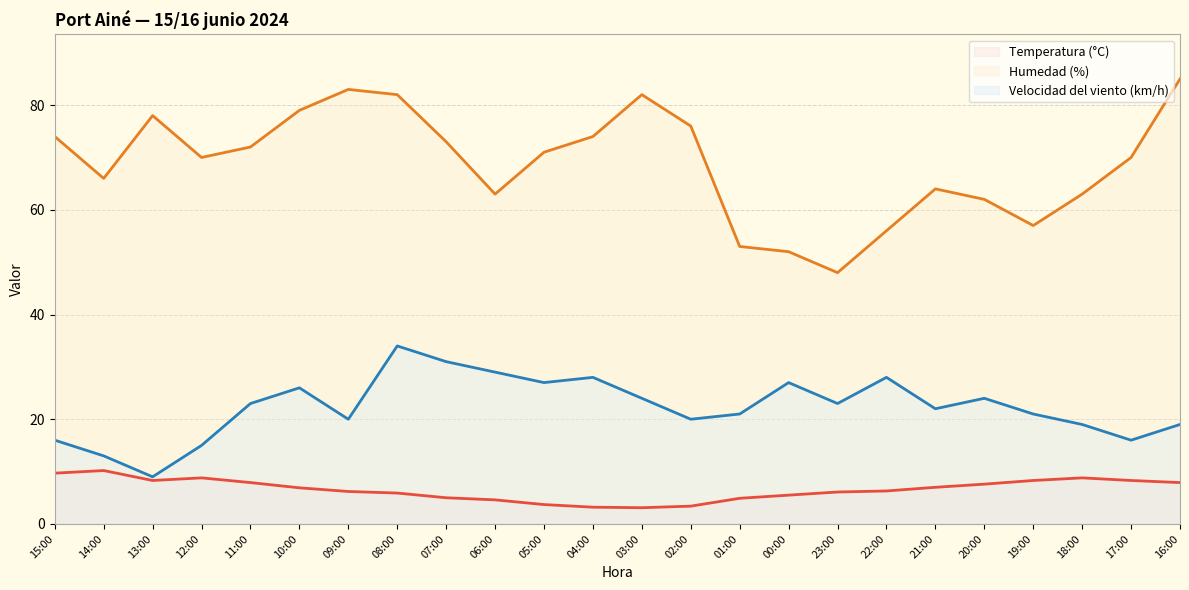

Does the chart display data point markers on the line(s)?

No